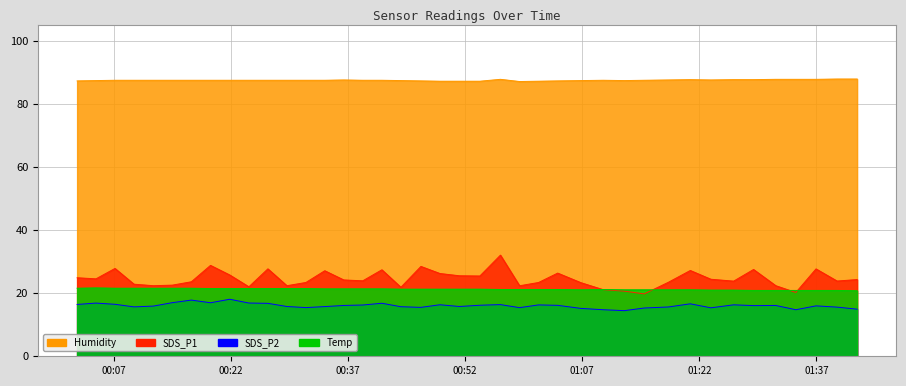

How many lines are shown in the chart?

4